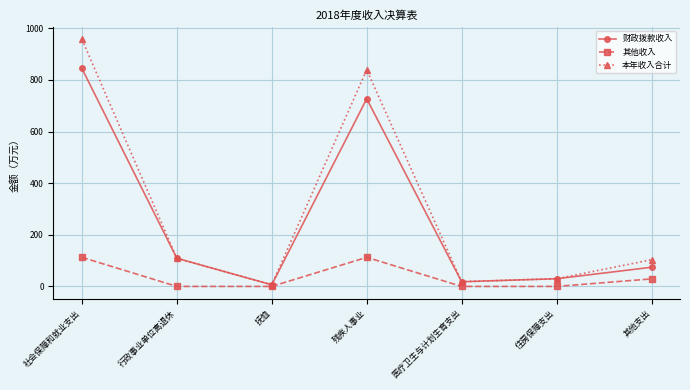

List the series in order of their peak value, highest first.

本年收入合计, 财政拨款收入, 其他收入